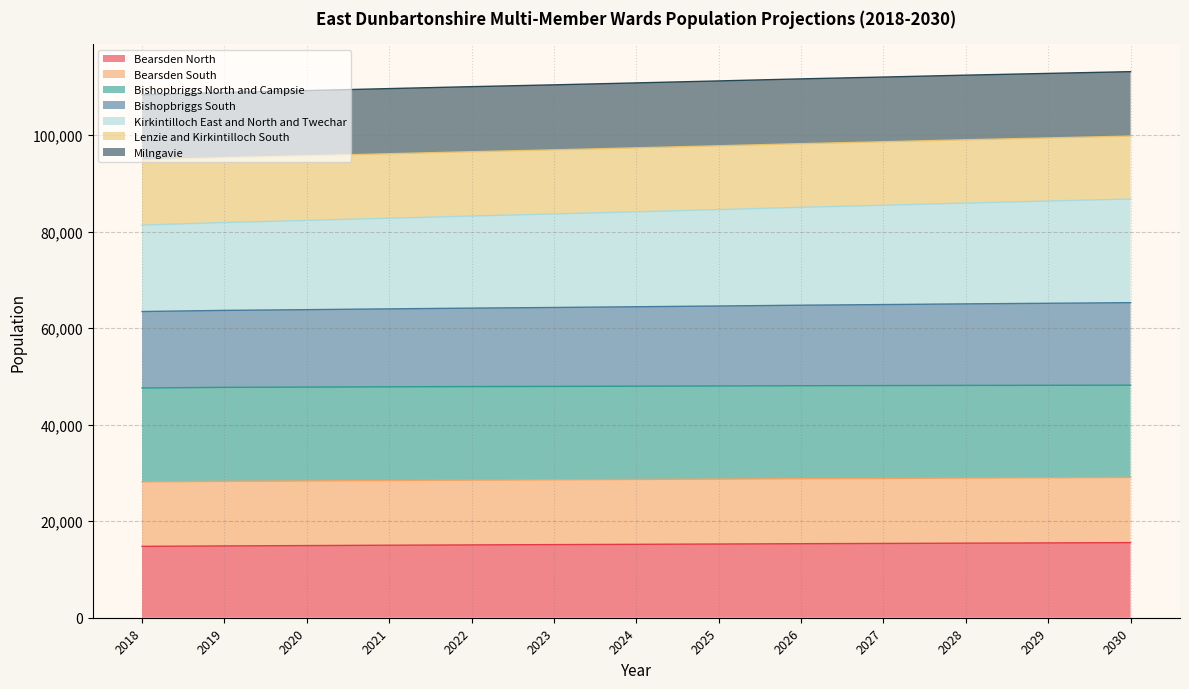

Is the value of Bishopbriggs North and Campsie at 2025 greater than the value of Bearsden South at 2025?

Yes